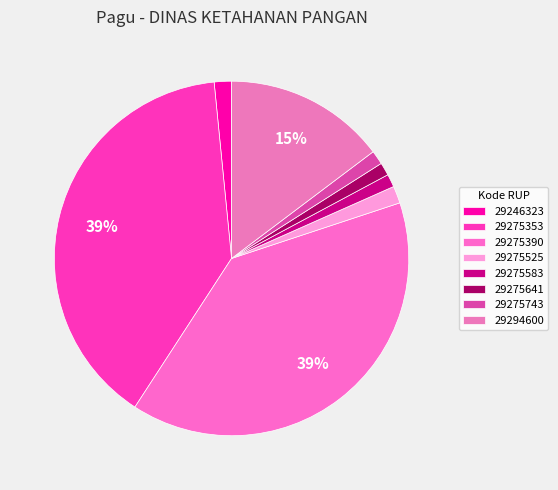

How many slices are in this pie chart?

8